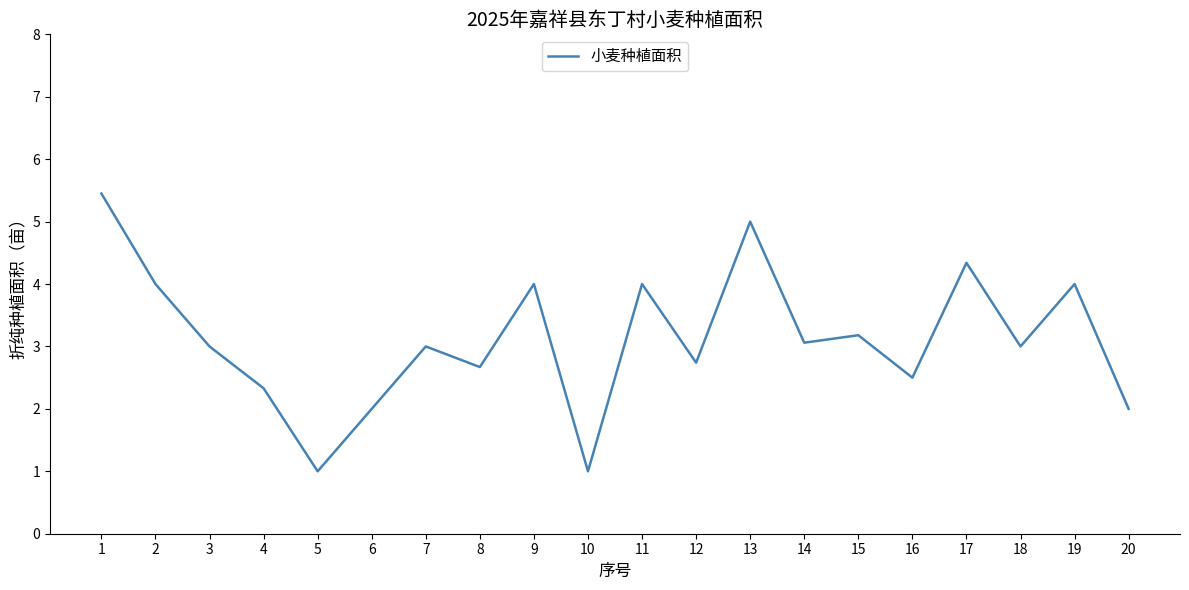

Reading left to right, extract all data points from this chart.

1=5.5	2=4.0	3=3.0	4=2.3	5=1.0	6=2.0	7=3.0	8=2.7	9=4.0	10=1.0	11=4.0	12=2.7	13=5.0	14=3.1	15=3.2	16=2.5	17=4.3	18=3.0	19=4.0	20=2.0